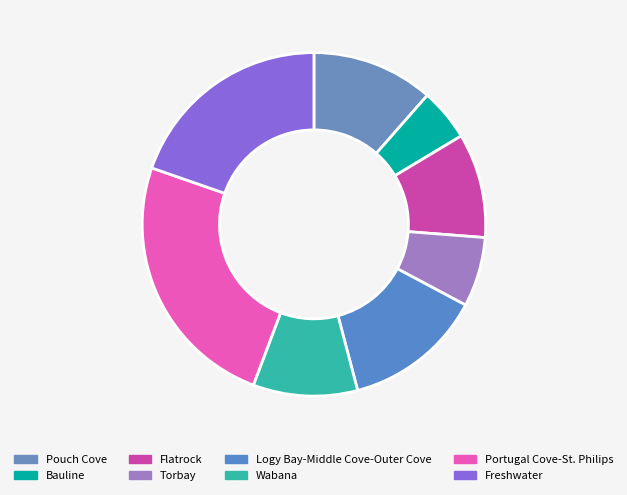

How many segments does this pie chart have?

8